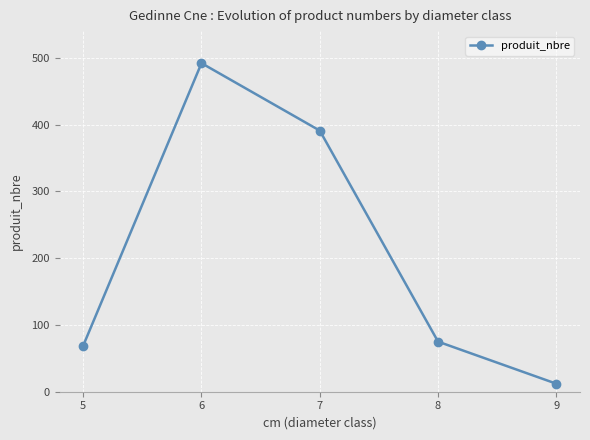

Approximately how many times larger is the value at 6 compared to 9?

41.0